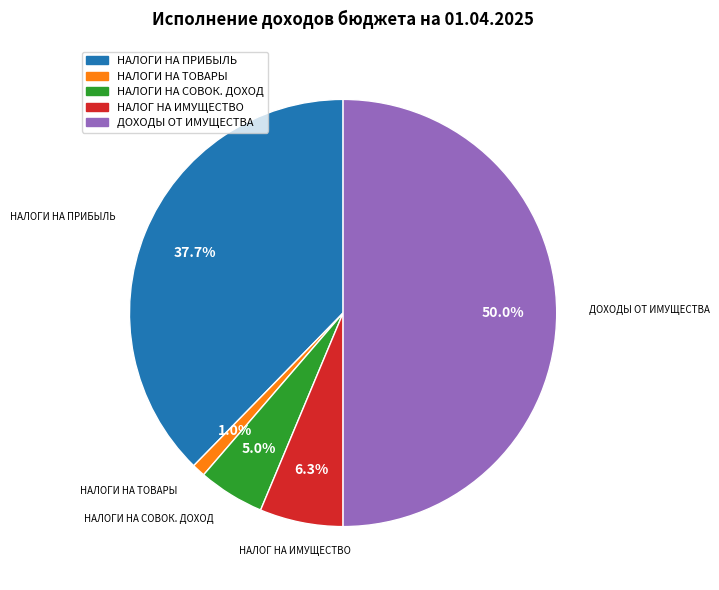

How many slices are in this pie chart?

5